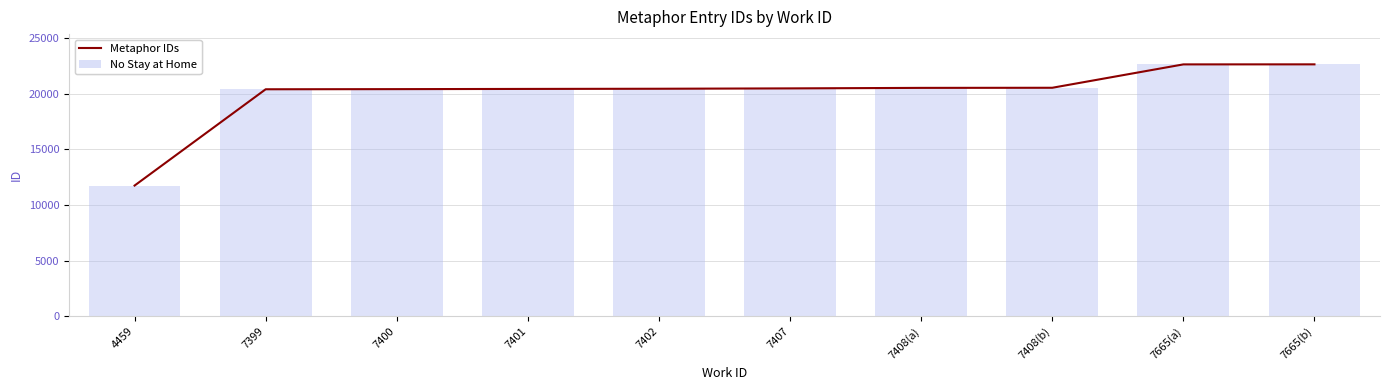

Reading right to left, list all the values displayed in this chart.

Metaphor IDs: 7665(b)=22629	7665(a)=22625	7408(b)=20526	7408(a)=20516	7407=20470	7402=20438	7401=20422	7400=20404	7399=20391	4459=11744
No Stay at Home: 7665(b)=22629	7665(a)=22625	7408(b)=20526	7408(a)=20516	7407=20470	7402=20438	7401=20422	7400=20404	7399=20391	4459=11744